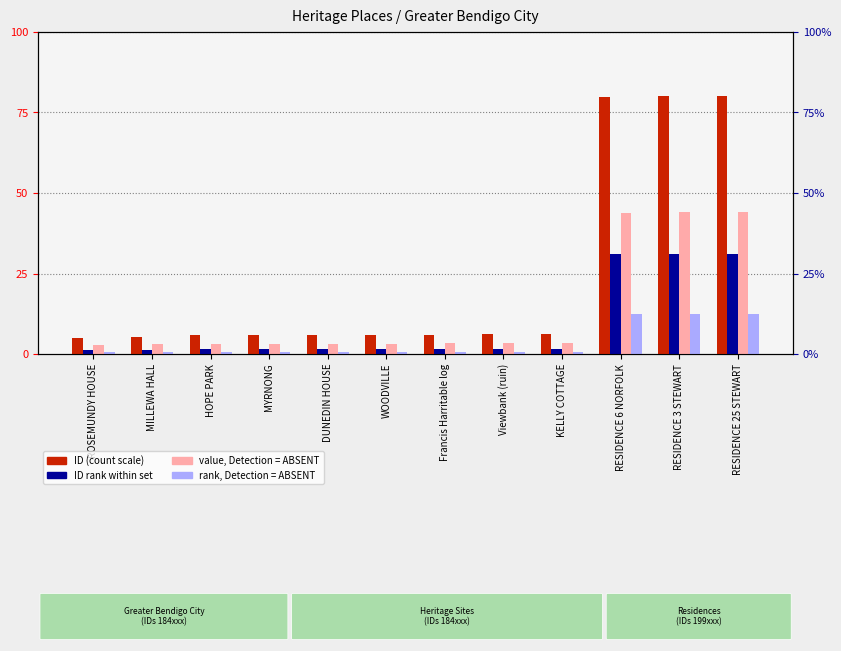

Where is rank, Detection = ABSENT nearest to the value 6?

KELLY COTTAGE